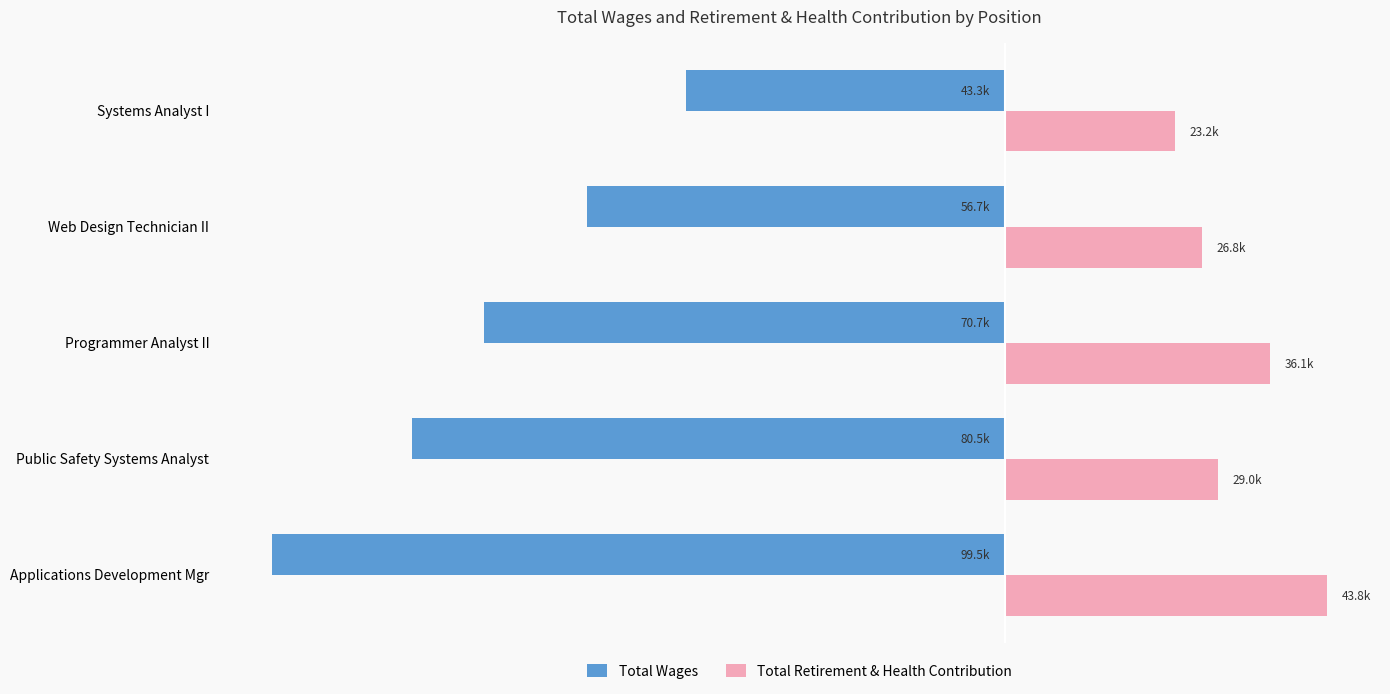

What are all the series names shown in the legend?

Total Wages, Total Retirement & Health Contribution